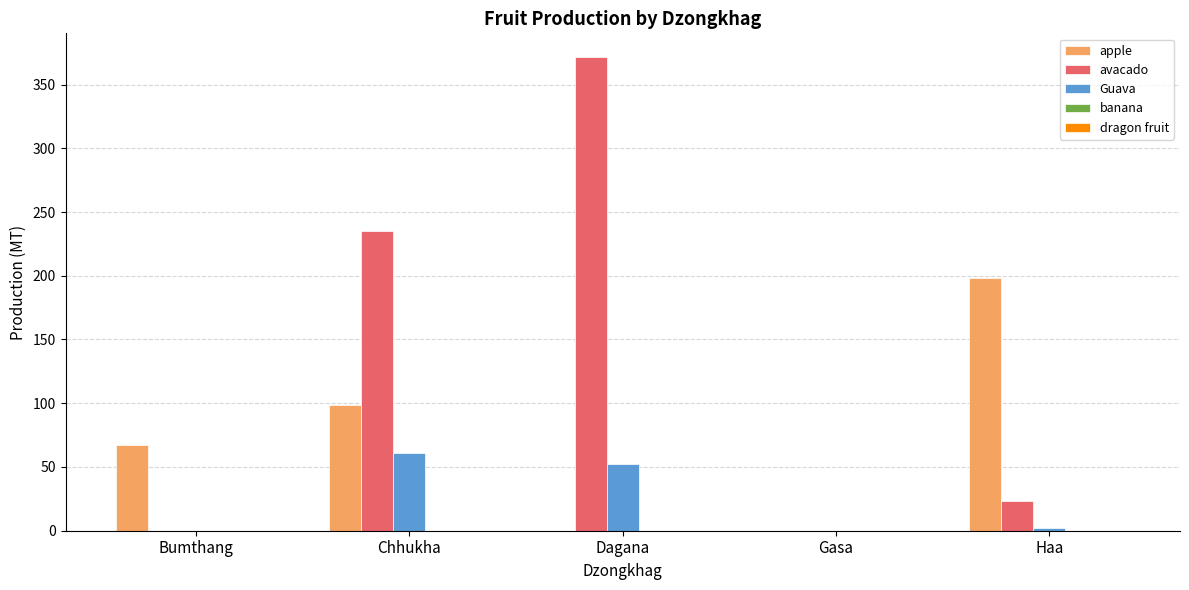

The apple series shows 0.0 at Gasa. True or false?

True